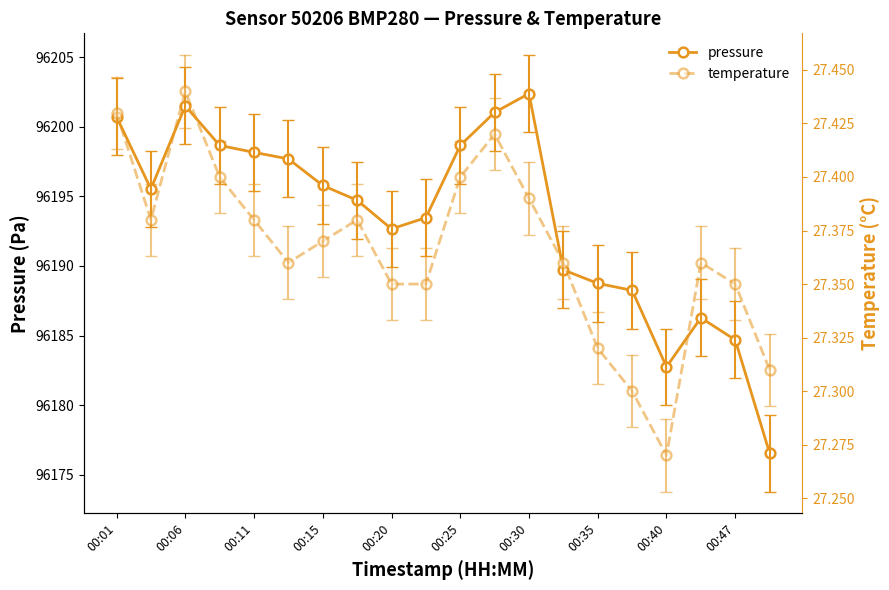

Does the chart display data point markers on the line(s)?

Yes